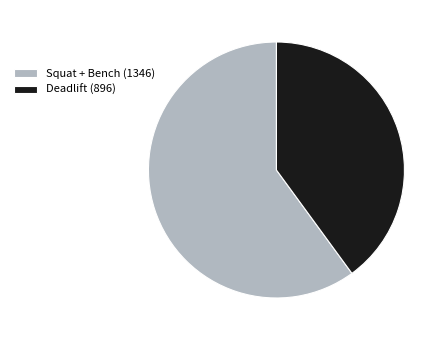

Is it true that Squat + Bench (1346) is 69% of the pie?

False